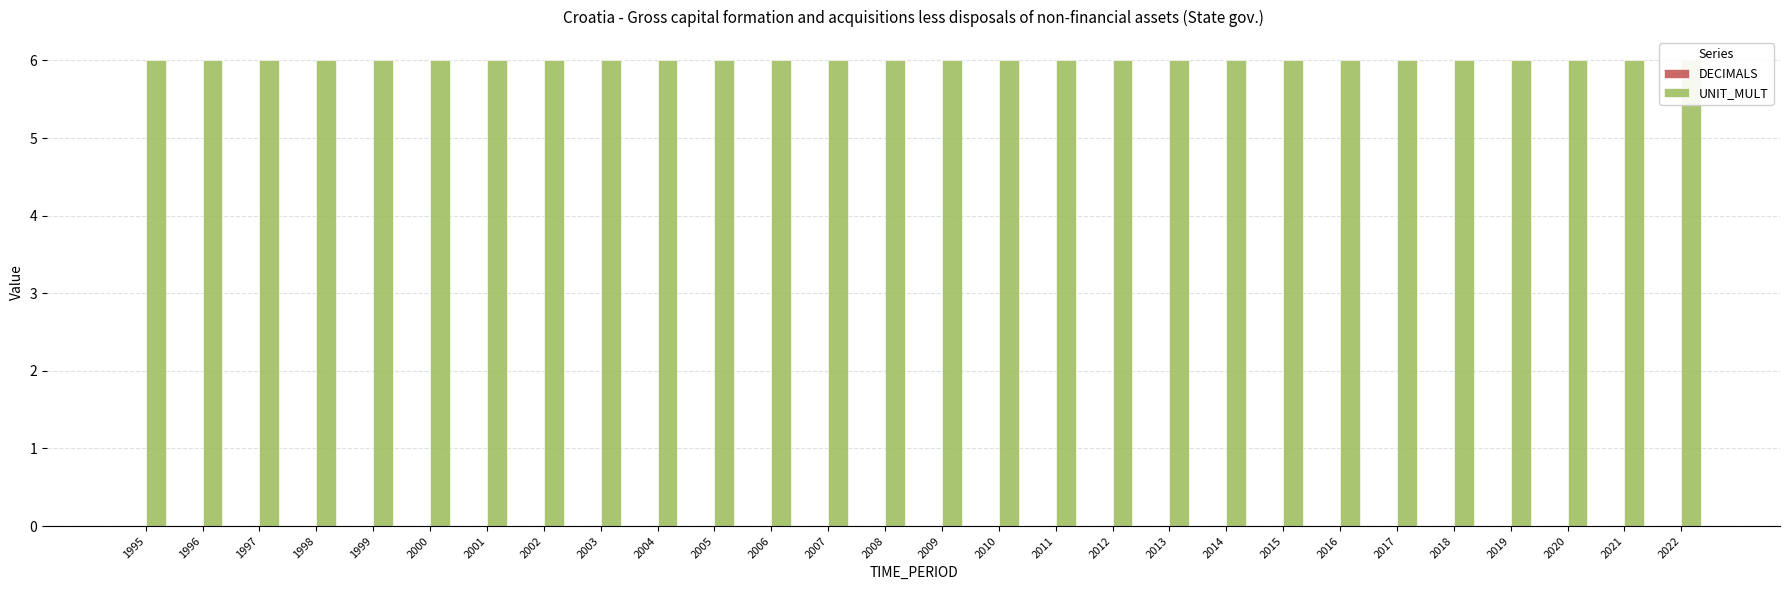

Which series has the largest range (max minus min)?

DECIMALS